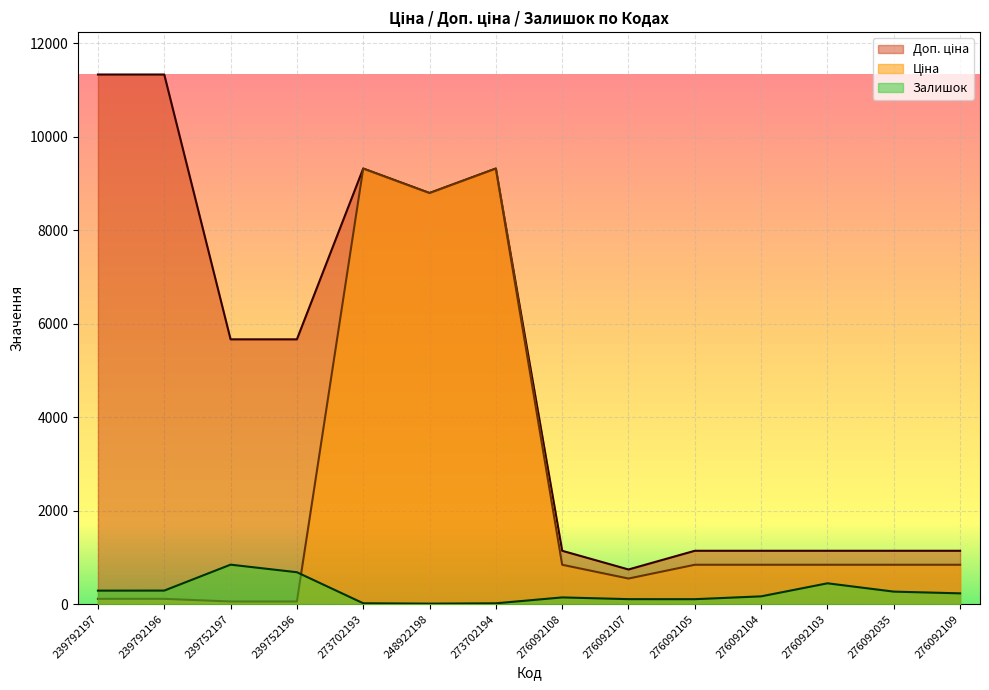

Is the value of Ціна at 276092107 greater than the value of Доп. ціна at 276092104?

No